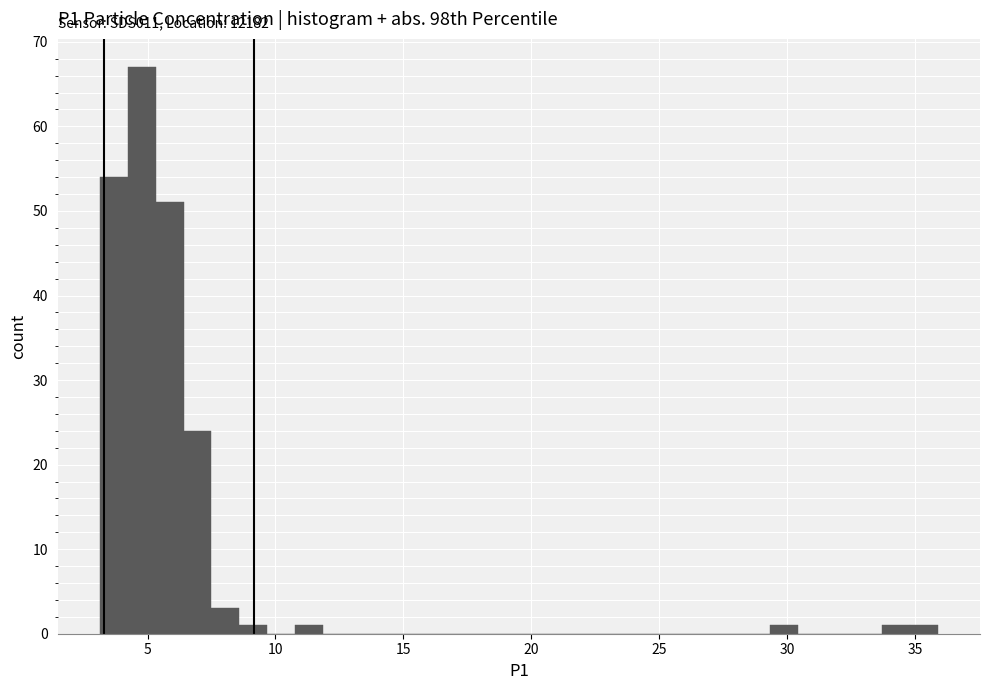

Around what value on the x-axis is the tallest bar? Give the approximate position of its centre, as read against the axis.

5.0